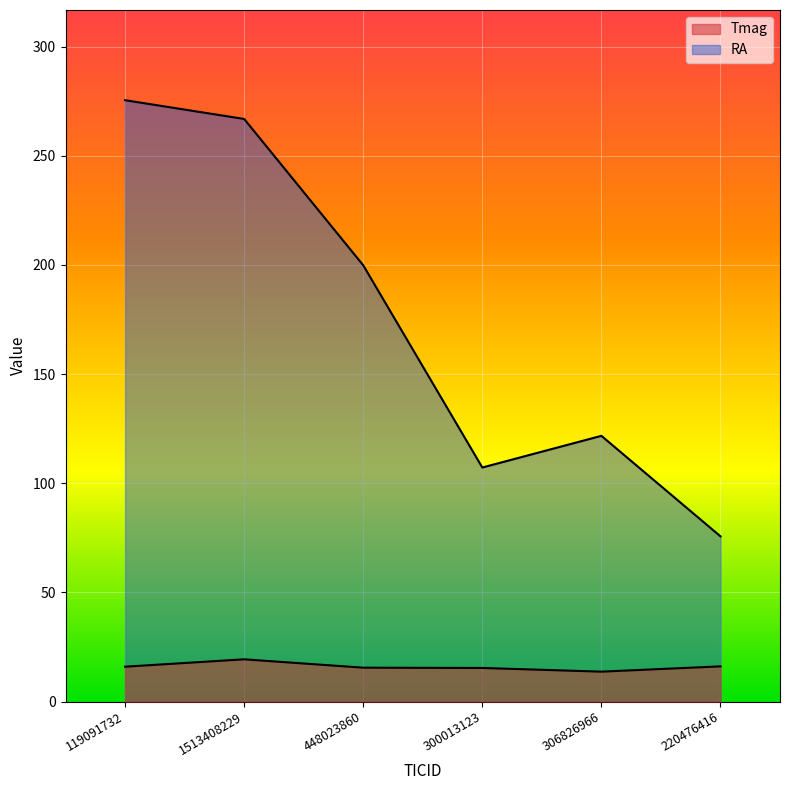

At which category does the chart reach its peak across all series?

119091732